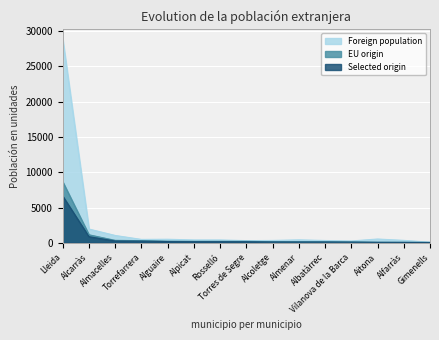

Rank the series at Alfarràs from highest to lowest value.

Foreign population, EU origin, Selected origin